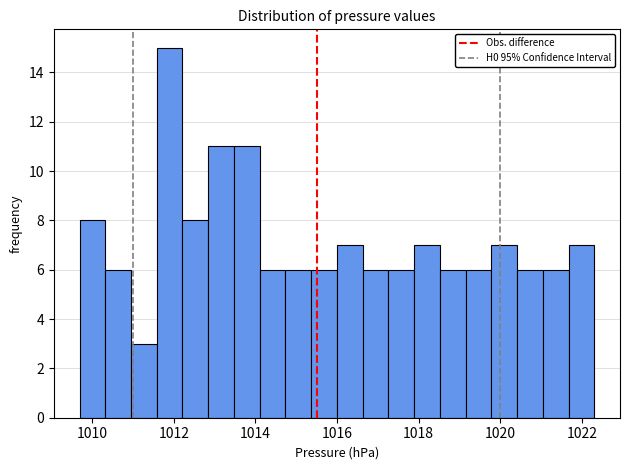

Read against the x-axis, roughly where is the centre of the tallest bar?

1011.8